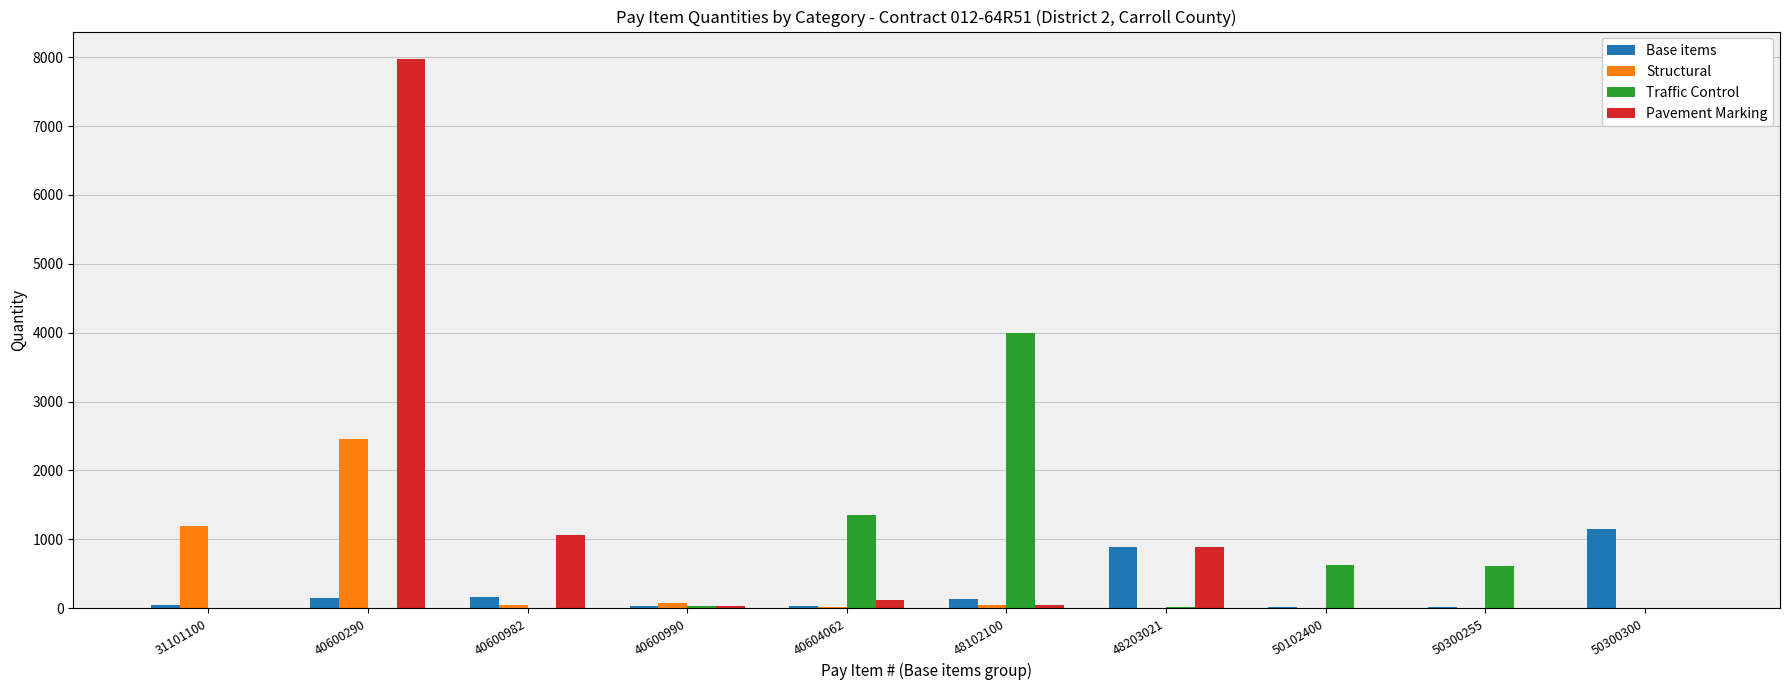

Which series has the largest total across all categories?

Pavement Marking